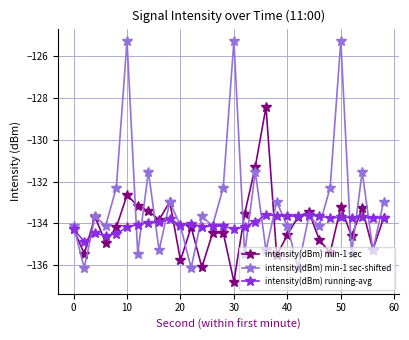

What is the minimum value for intensity(dBm) min-1 sec?

-136.8